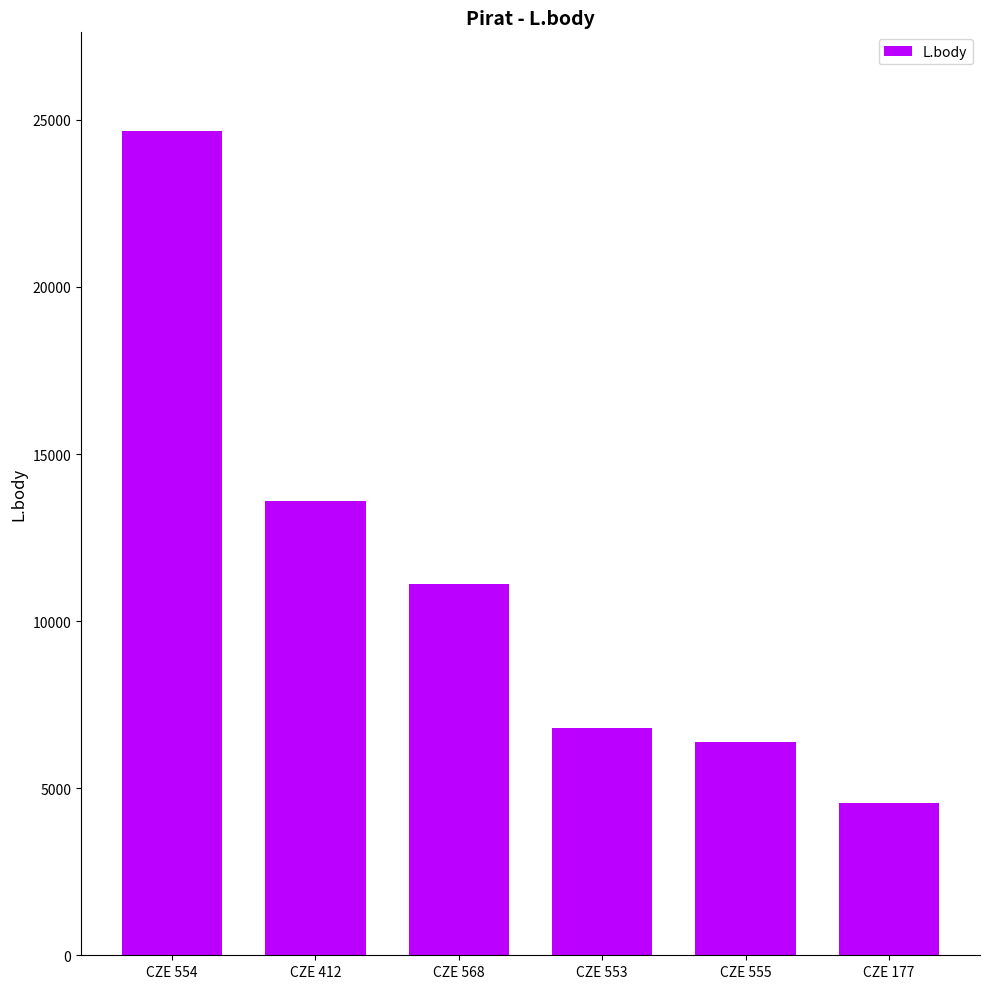

Reading left to right, extract all data points from this chart.

24662	13604	11119	6788	6379	4546